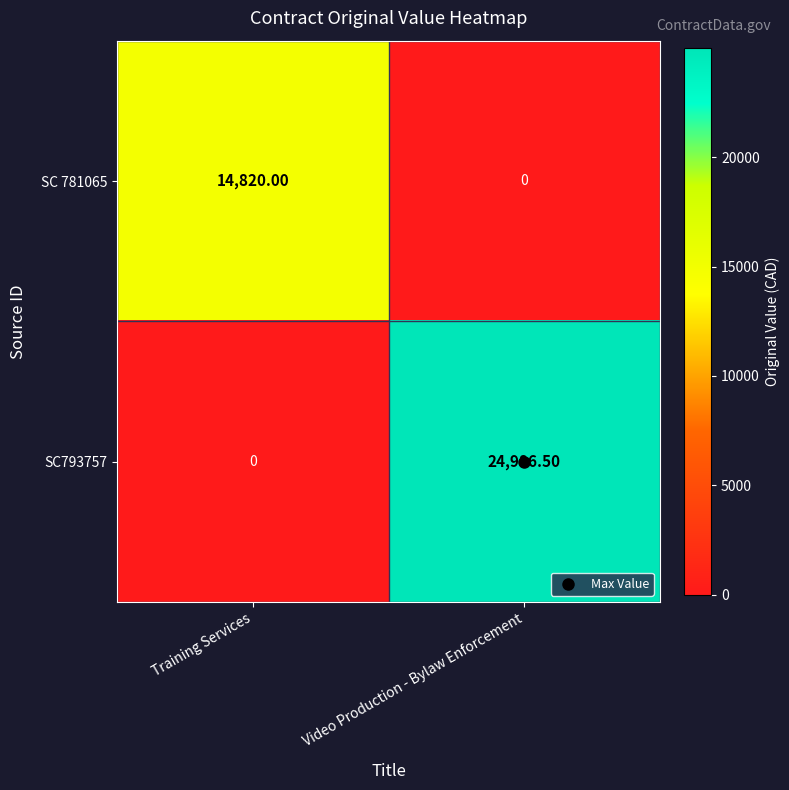

Where does the SC793757 series first go above 24986?

Video Production - Bylaw Enforcement